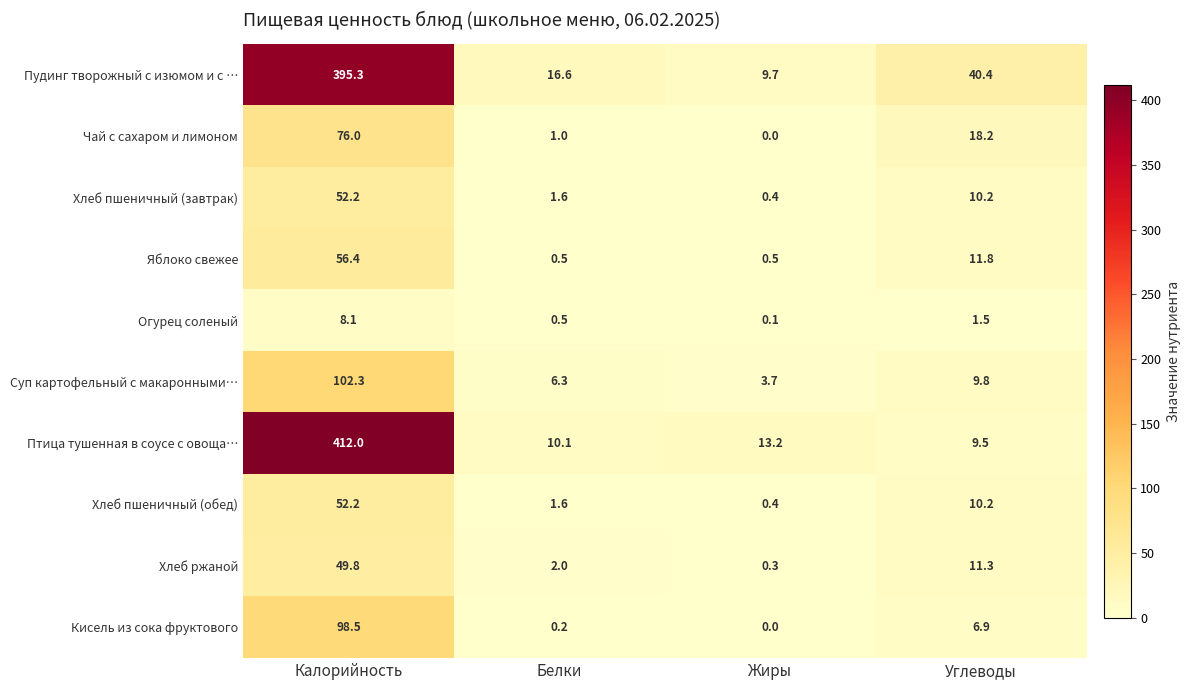

Count the number of data series in this chart.

10